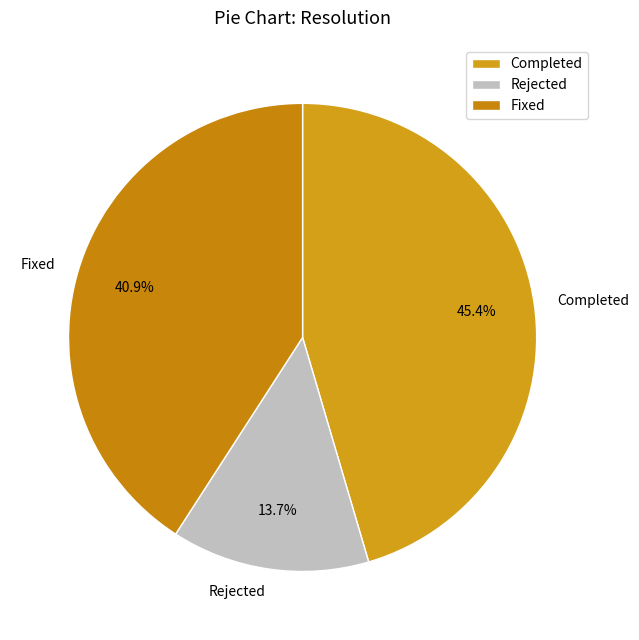

How many segments does this pie chart have?

3